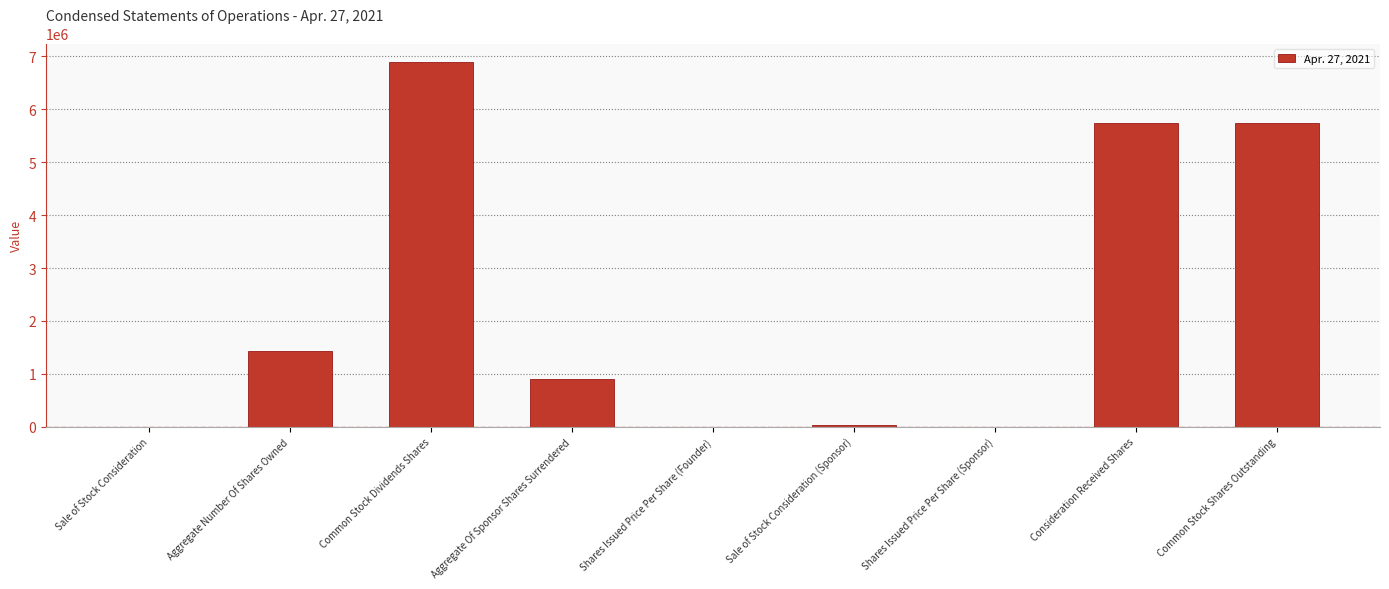

What is the greatest value displayed?

6900000.0